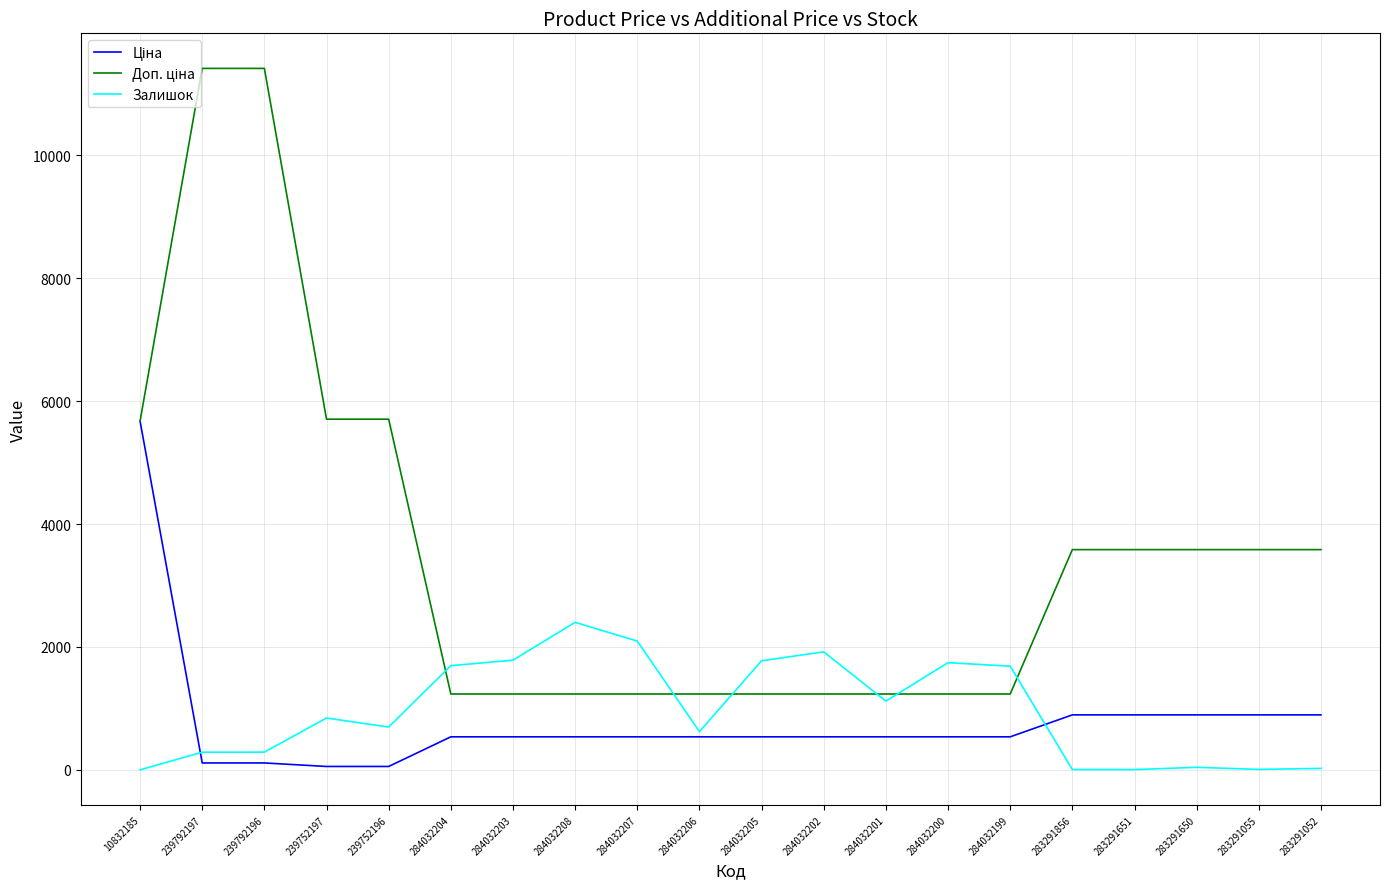

True or false: Залишок has a value of 1786.0 at 284032203.

True